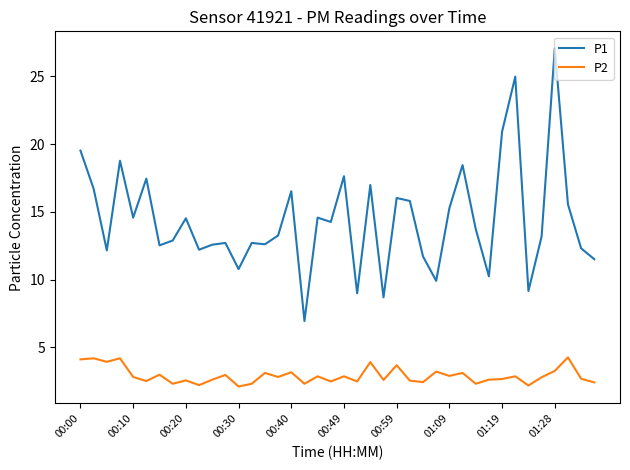

Rank the series by their average value, from highest to lowest.

P1, P2